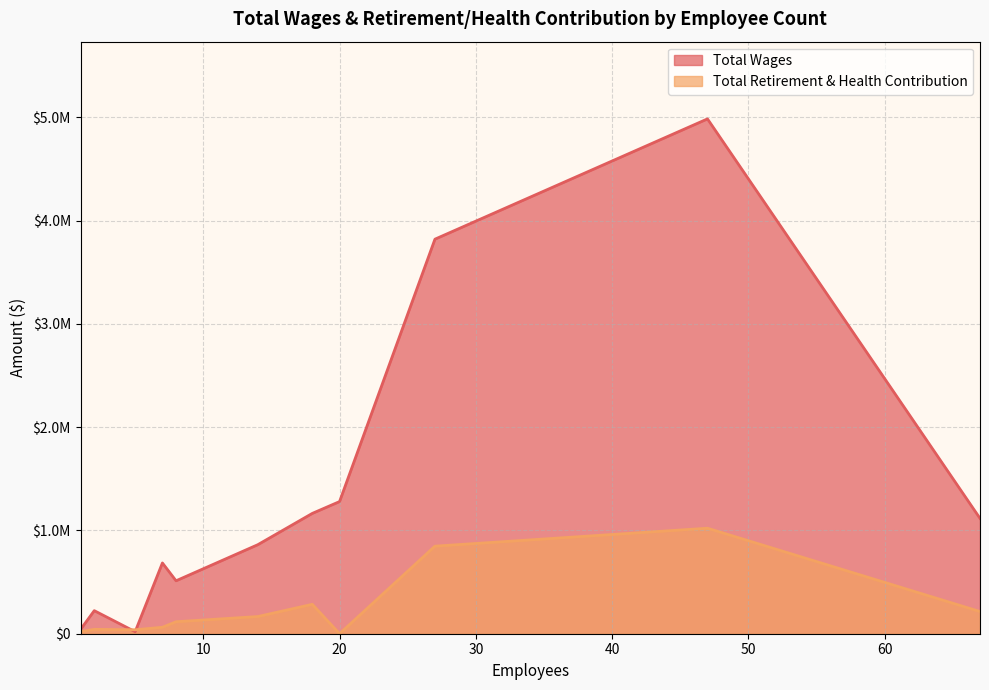

At which category does Total Retirement & Health Contribution reach its first local peak?

18